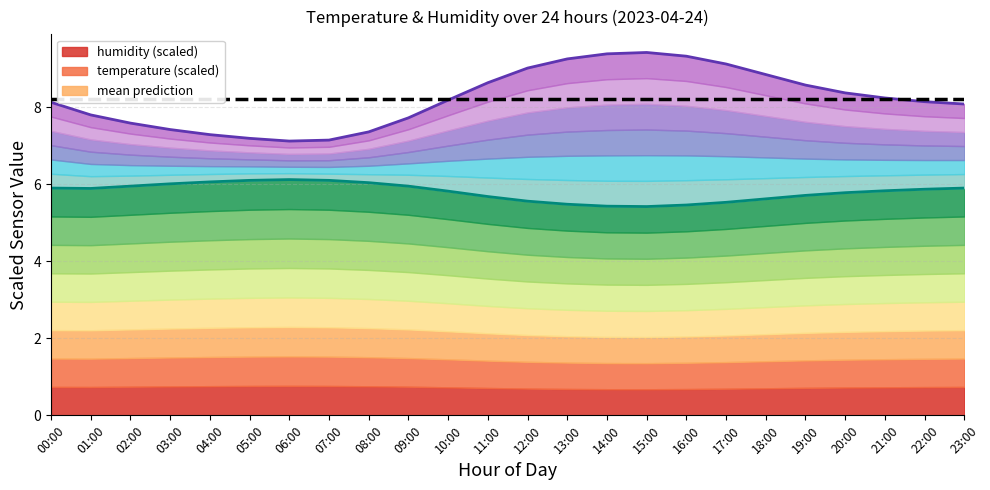

Count the number of data series in this chart.

3